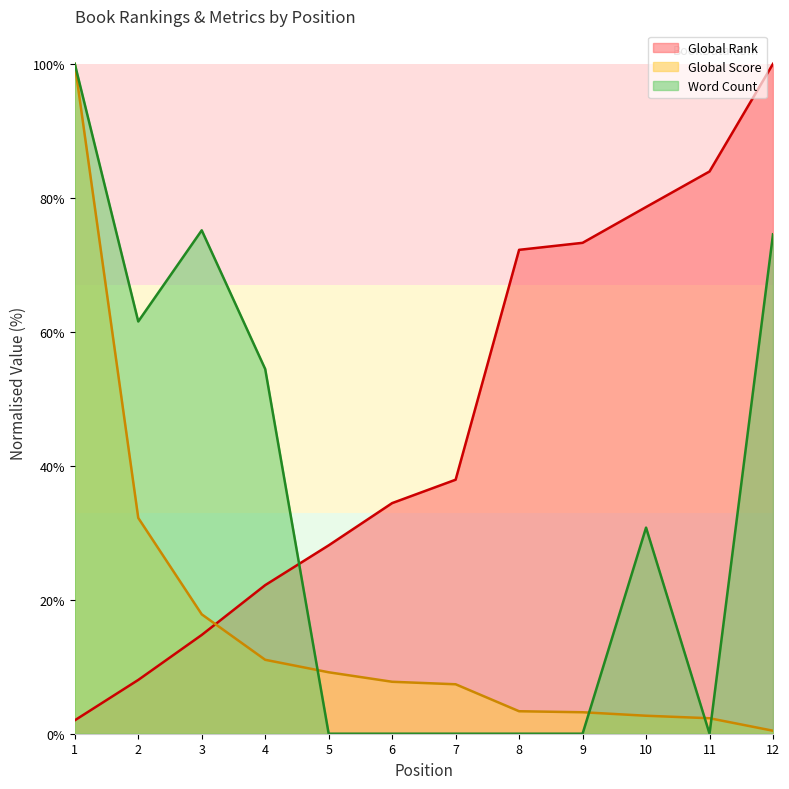

What is the maximum value shown in the chart?

100.0